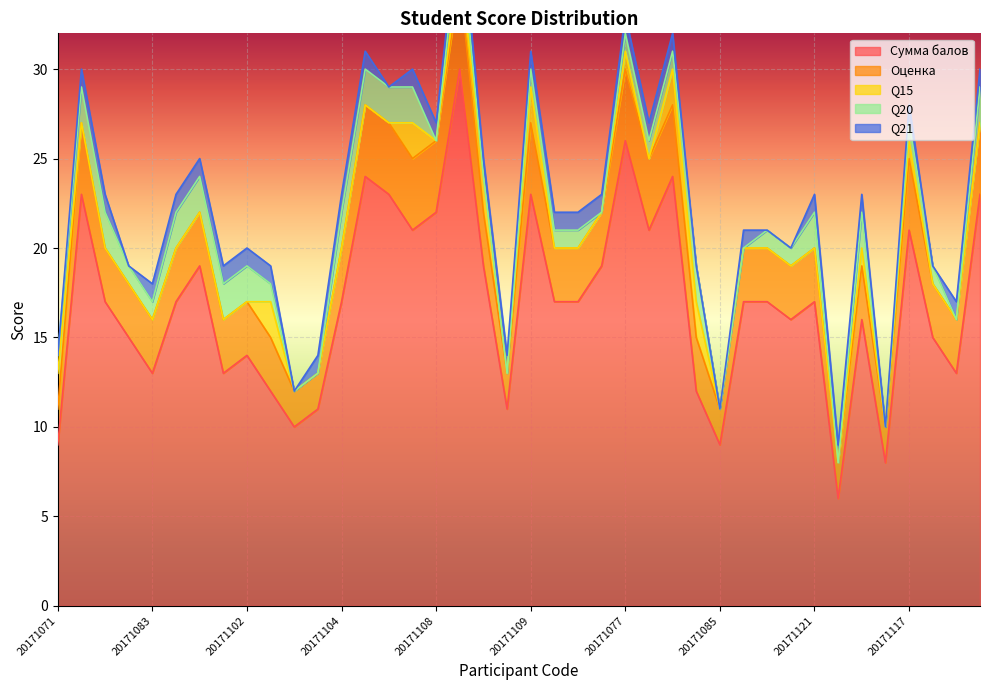

How many lines are shown in the chart?

5